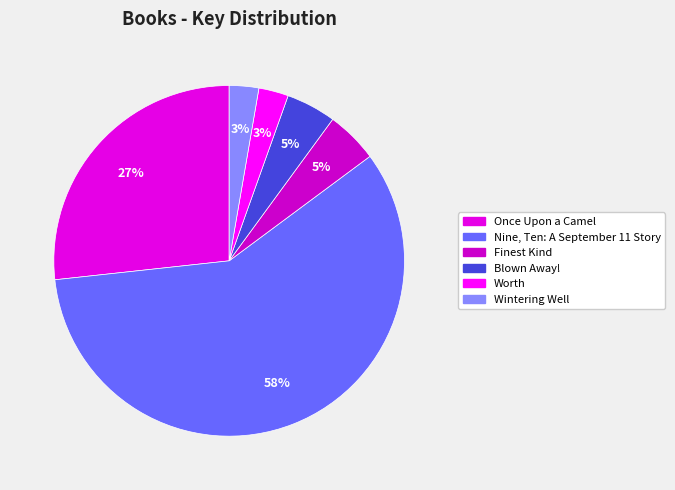

How many segments does this pie chart have?

6